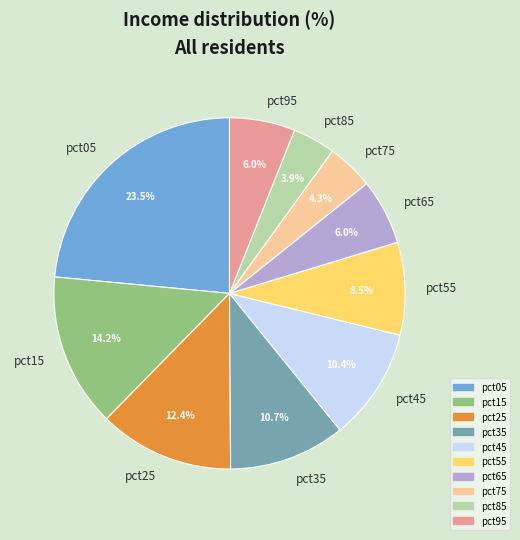

How many slices are in this pie chart?

10